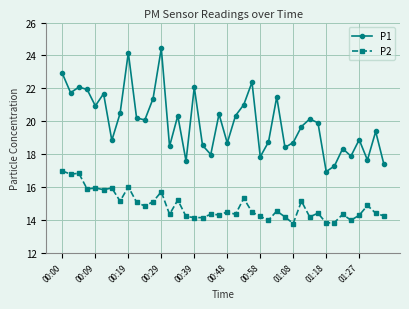

True or false: P1 and P2 cross at least once.

False